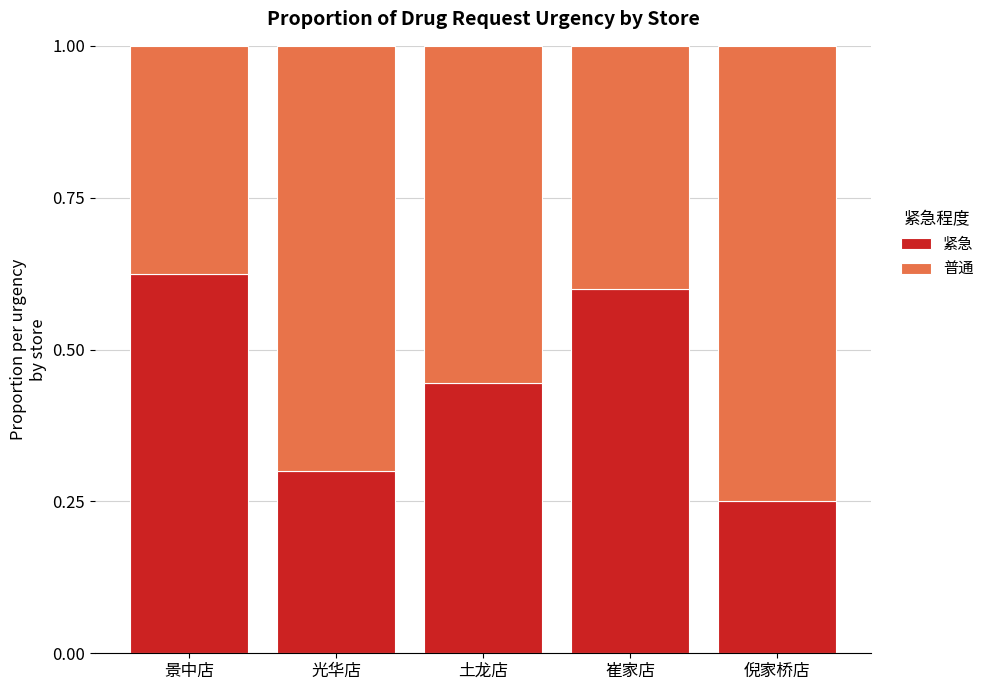

True or false: 紧急 has a value of 0.1 at 倪家桥店.

False